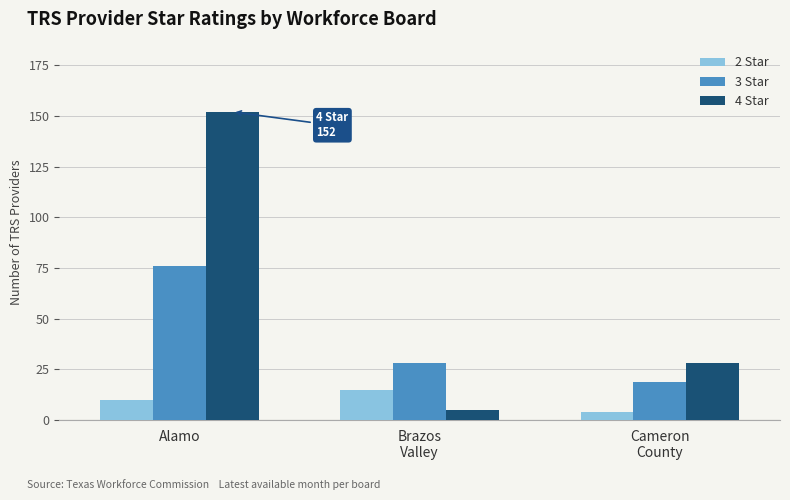

Which series has the largest range (max minus min)?

4 Star